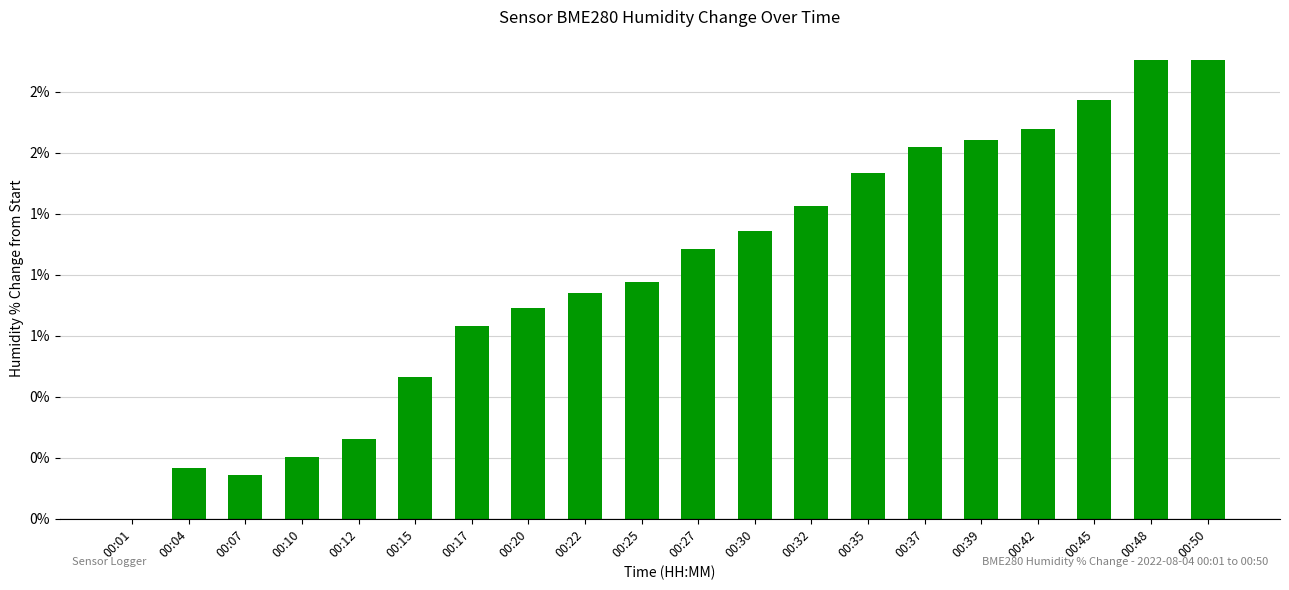

Which has a higher value, 00:42 or 00:37?

00:42